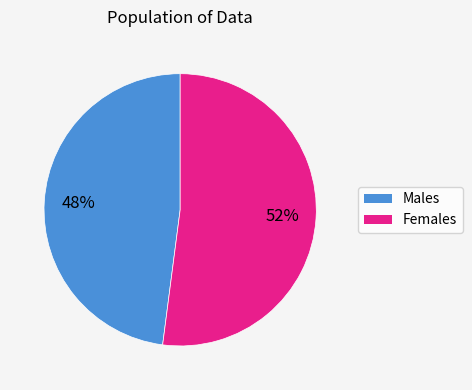

To the nearest percent, what is the difference between the largest and smallest slice percentages?

4%